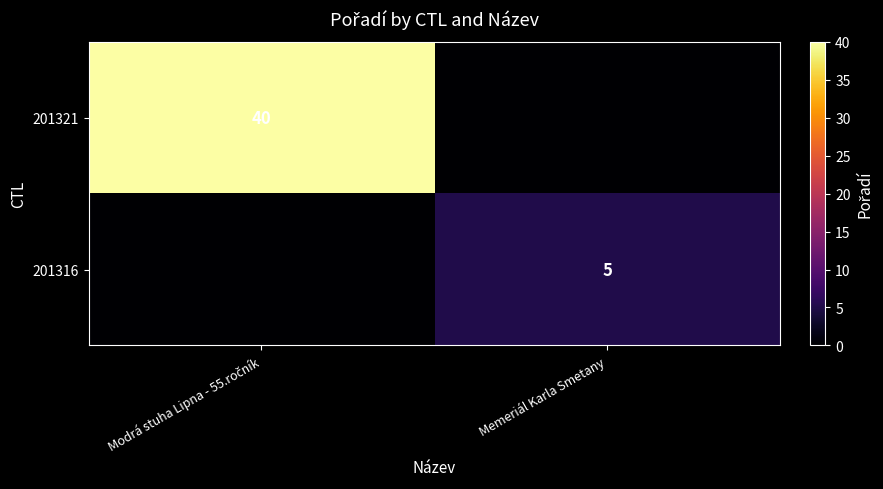

The value of 201316 at Memeriál Karla Smetany is 2. True or false?

False